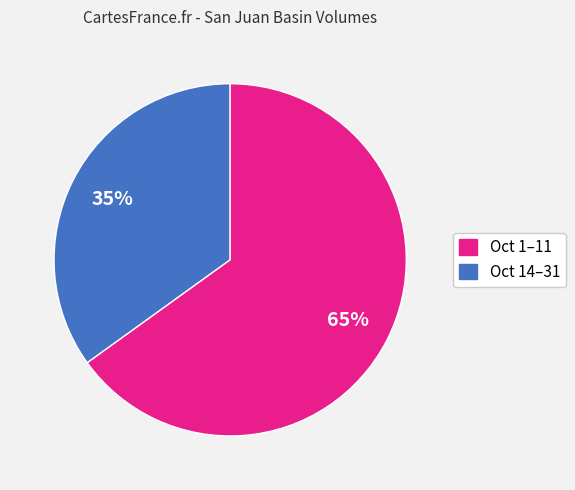

Count the number of slices in the pie.

2